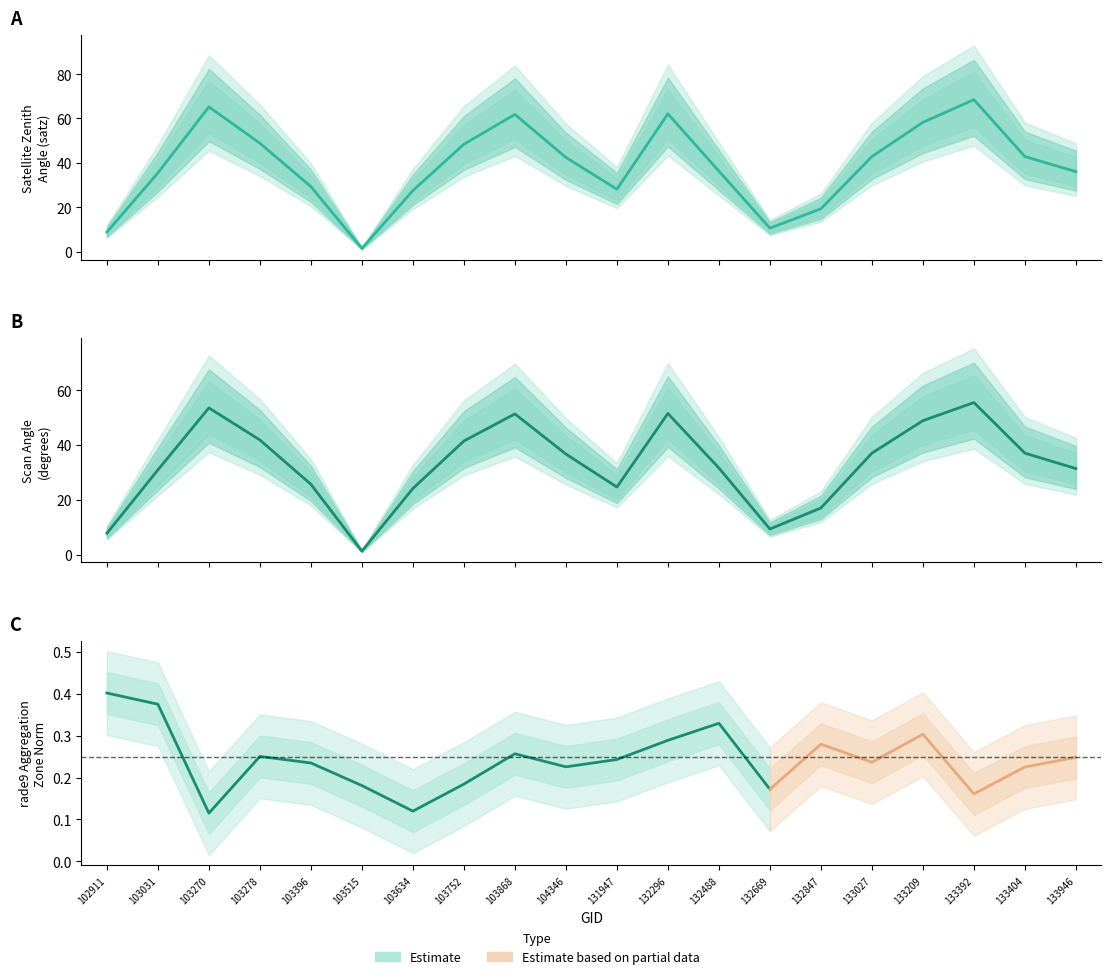

At which category is the sum across all series the highest?

133392